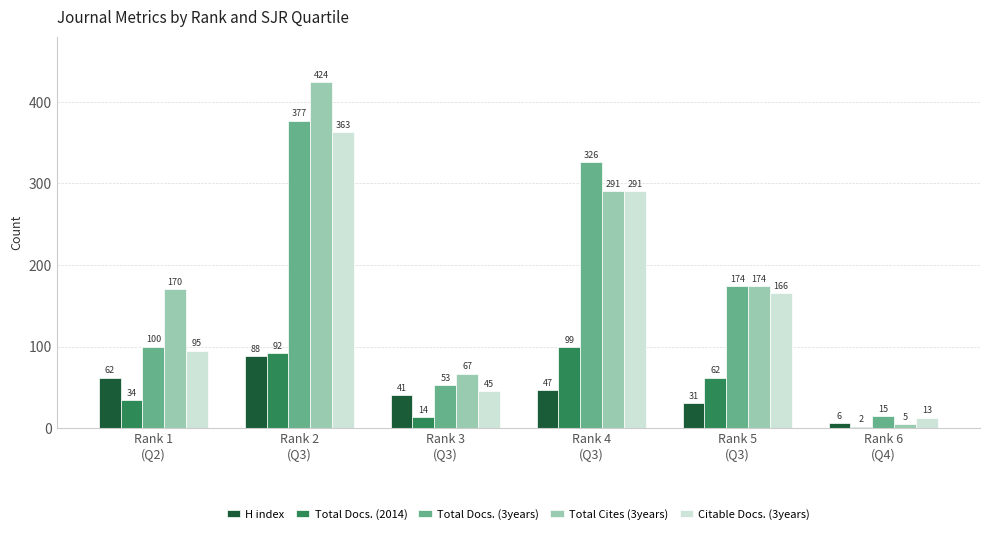

At which label does Total Docs. (2014) reach its minimum?

Rank 6
(Q4)